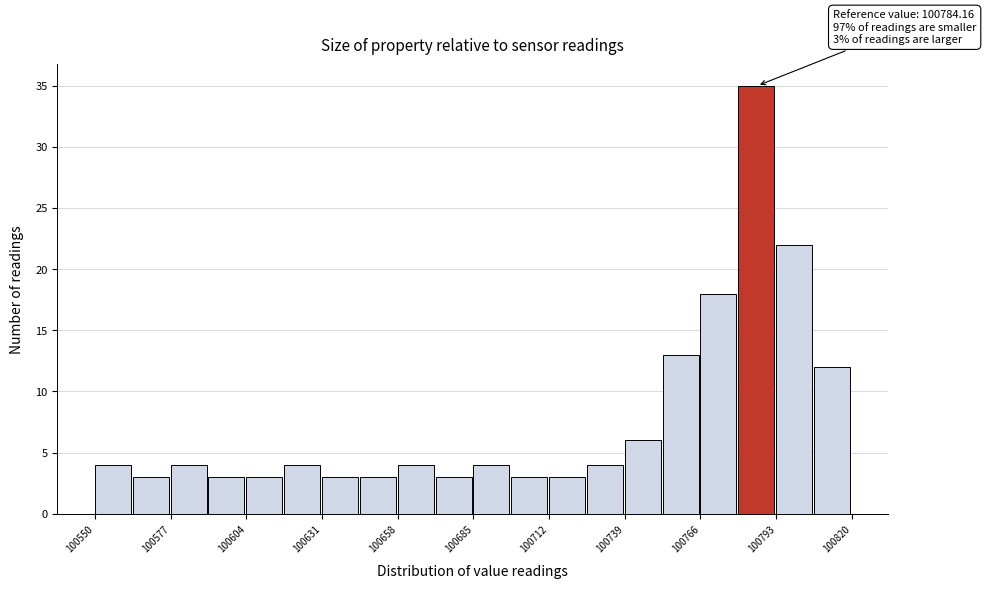

Read against the x-axis, roughly where is the centre of the tallest bar?

100785